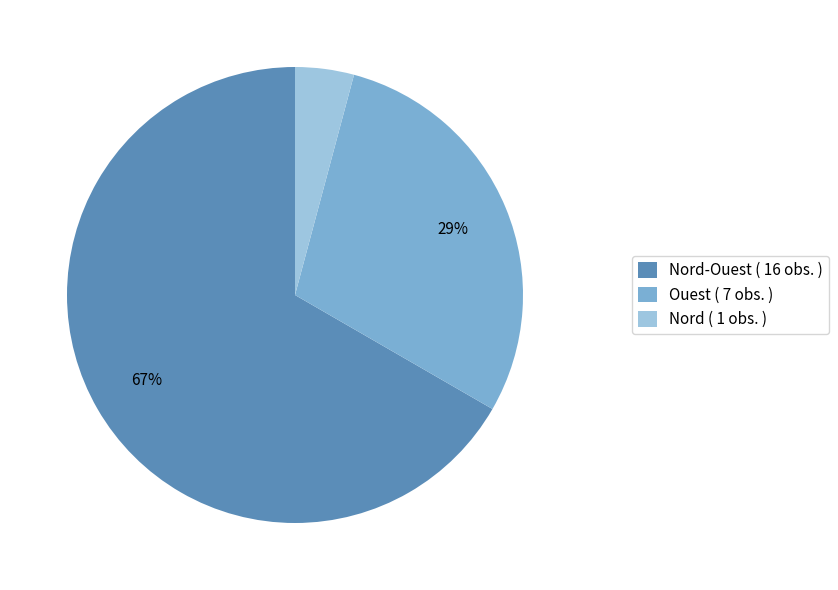

The Nord ( 1 obs. ) slice represents 13% of the pie. True or false?

False